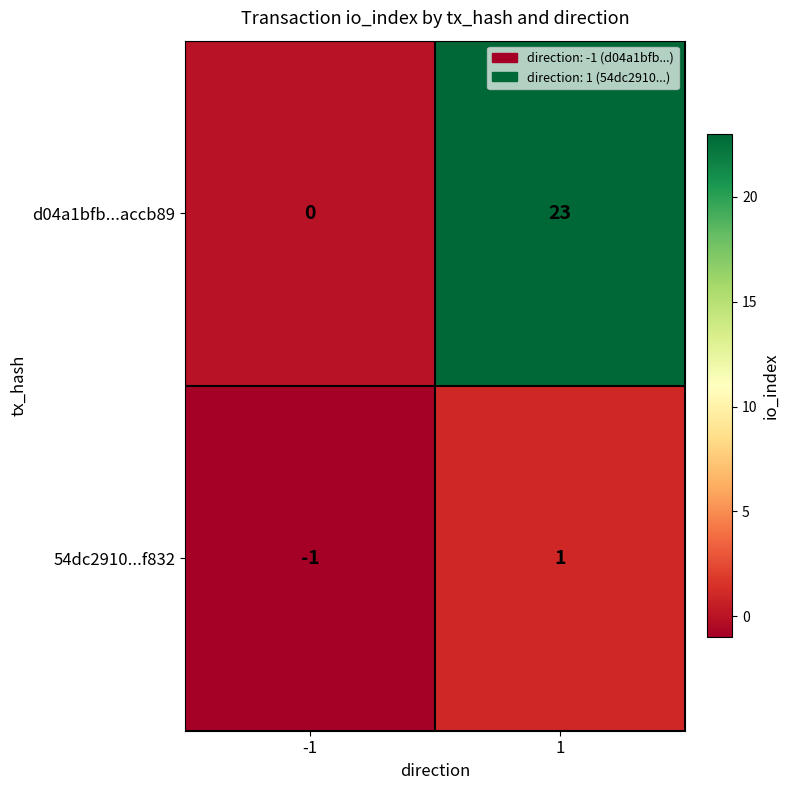

The d04a1bfb...accb89 series shows 23 at 1. True or false?

True